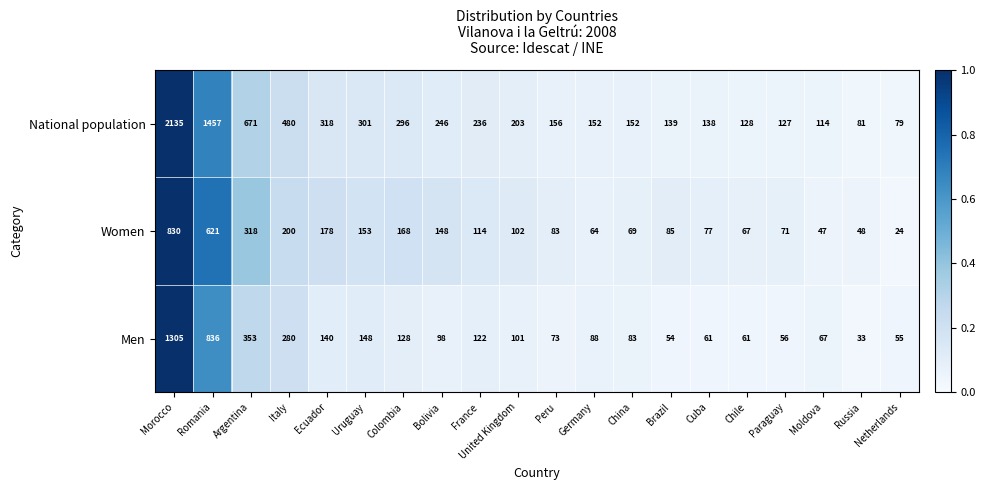

The National population series shows 208 at Brazil. True or false?

False